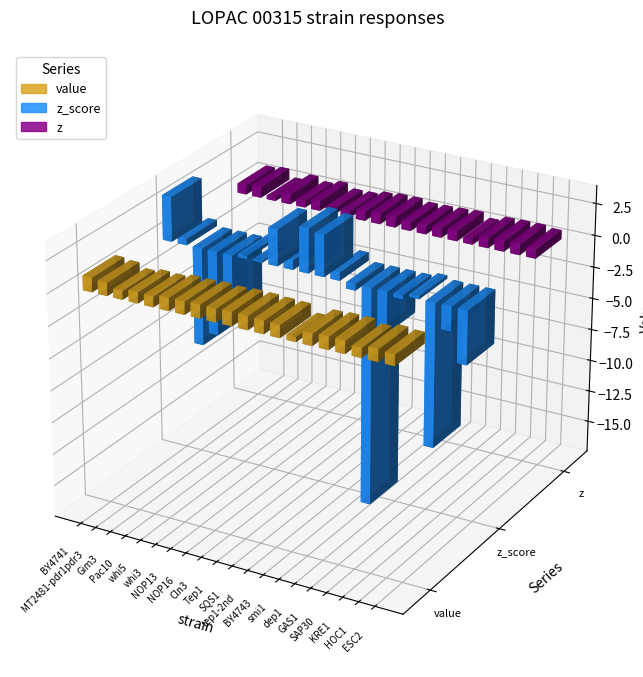

What are all the series names shown in the legend?

value, z_score, z